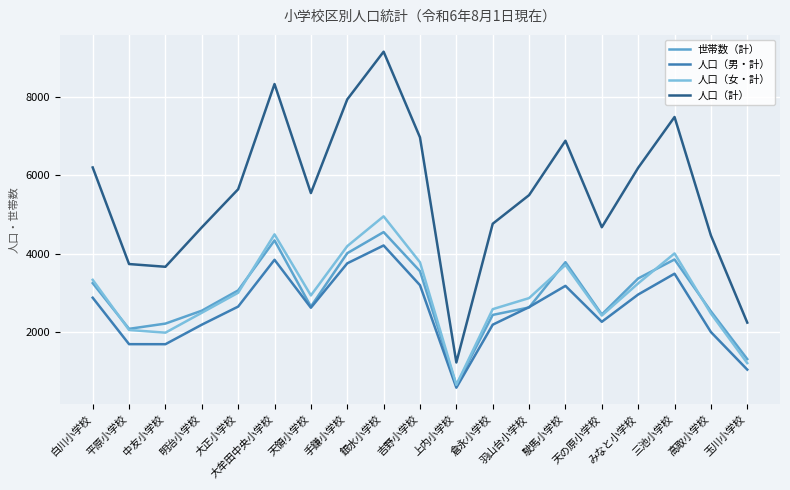

Between 手鎌小学校 and 上内小学校, which series saw the biggest shift?

人口（計）